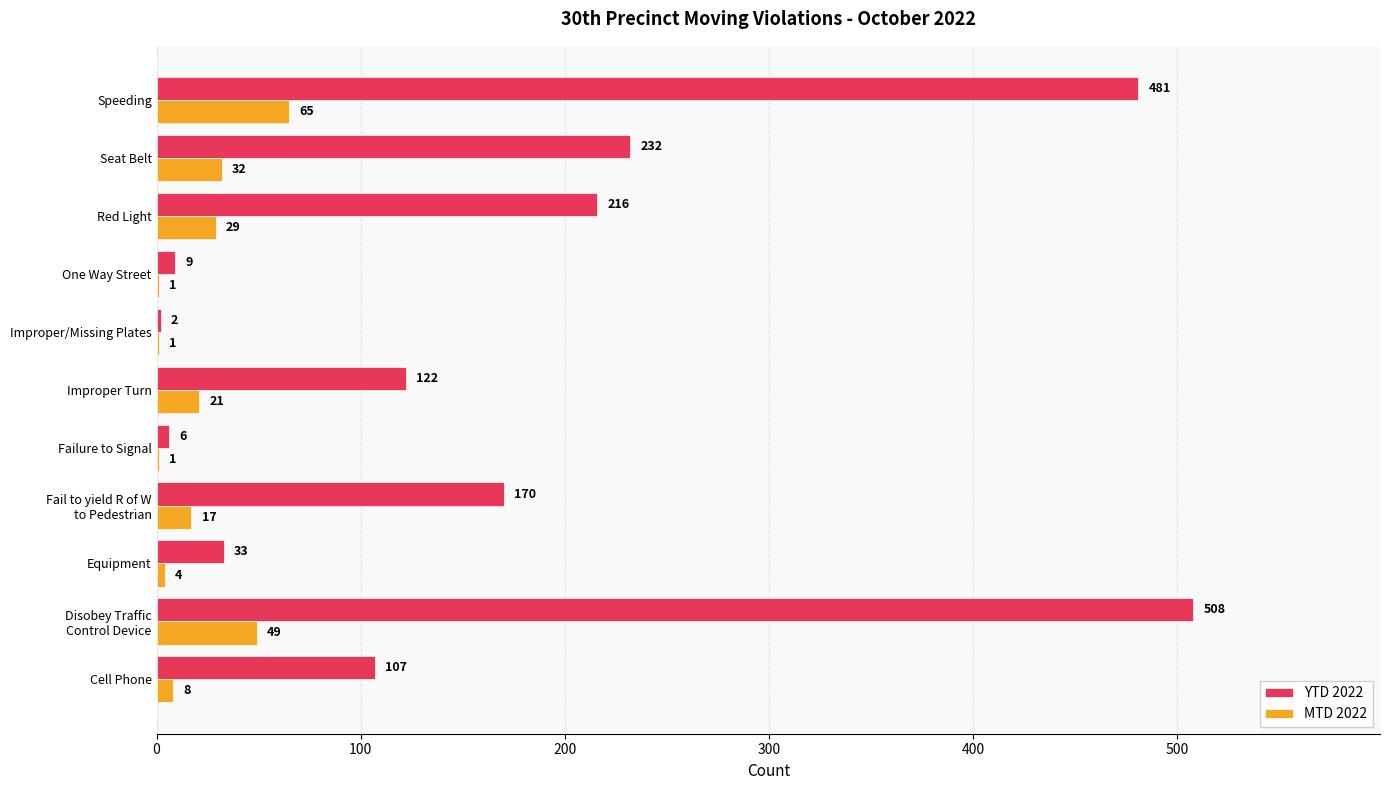

True or false: YTD 2022 has a value of 9 at One Way Street.

True